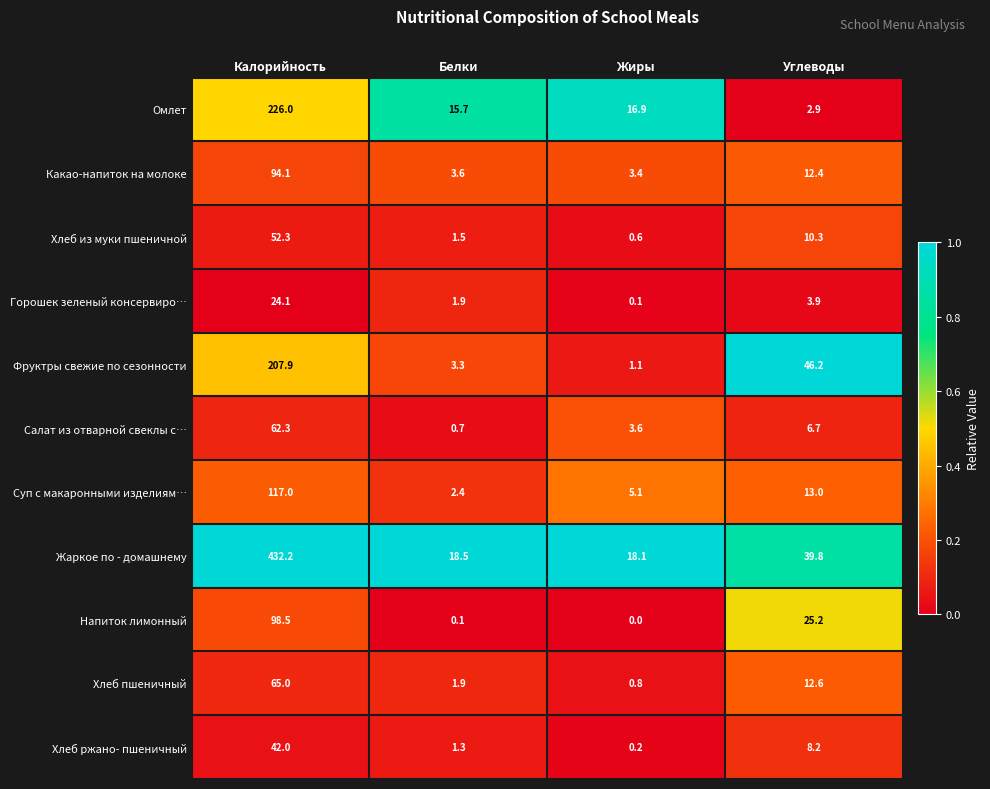

What is the difference between the maximum and minimum values in the Фруктры свежие по сезонности series?

206.8